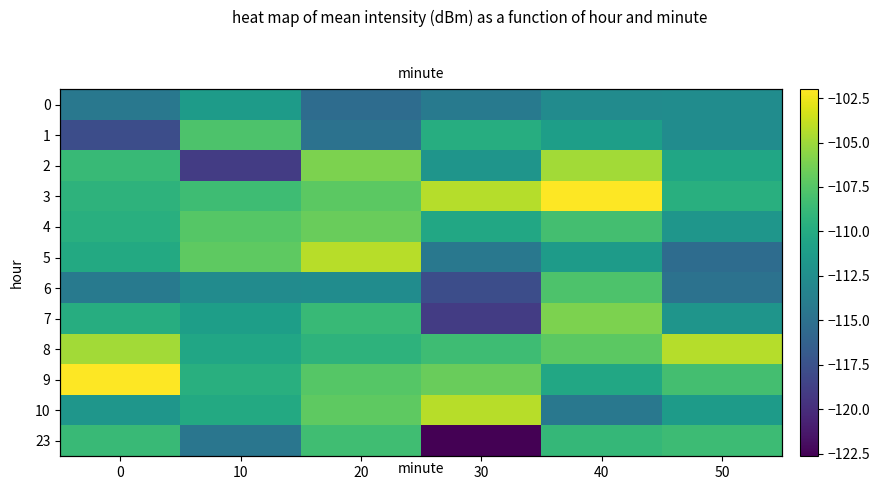

What value does the 4 series have at 50?

-111.8